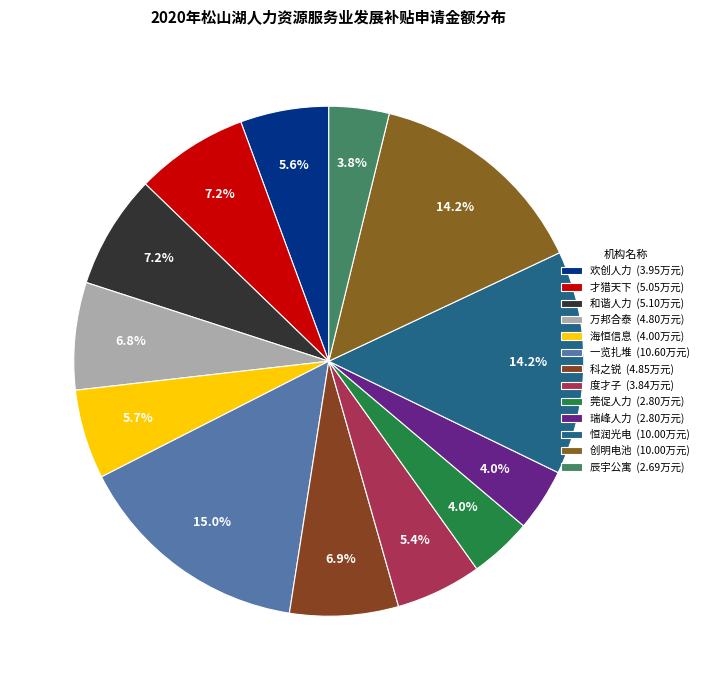

How many slices are in this pie chart?

13